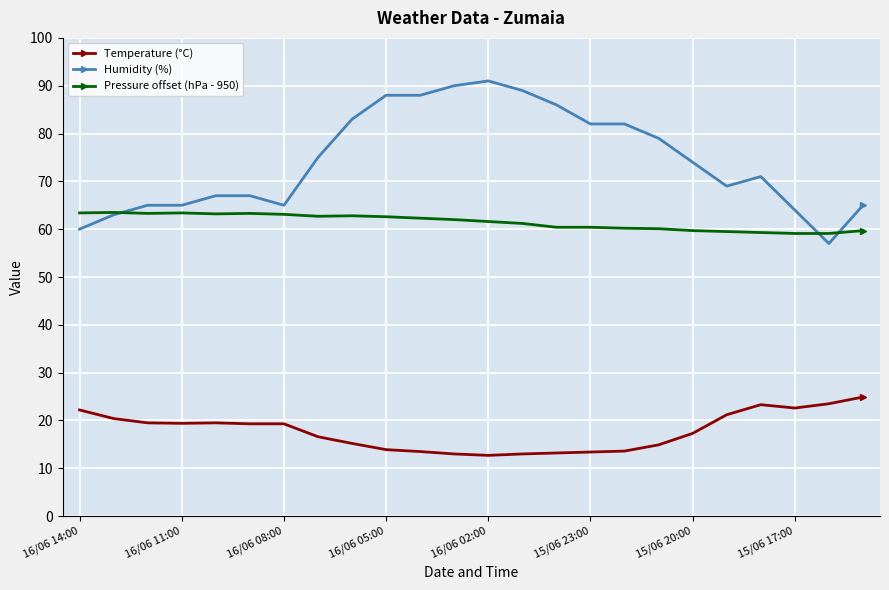

True or false: Pressure offset (hPa - 950) has more than 2 points higher than both neighbors.

True